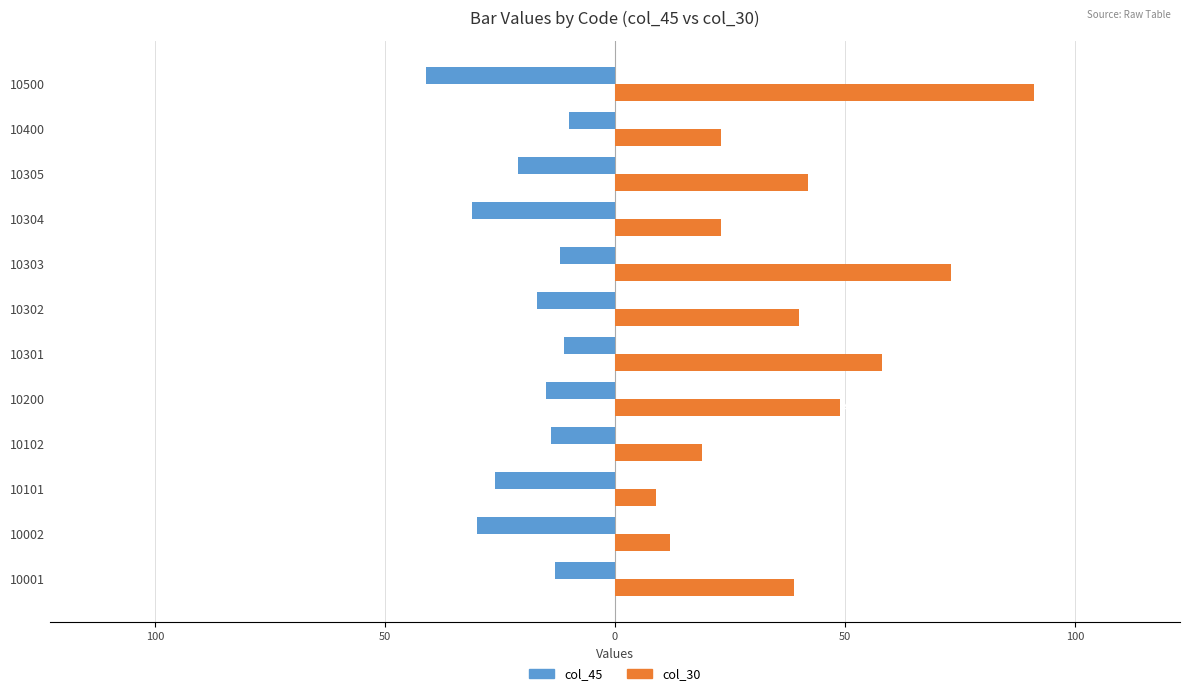

How many data points in col_45 are less than -15?

6